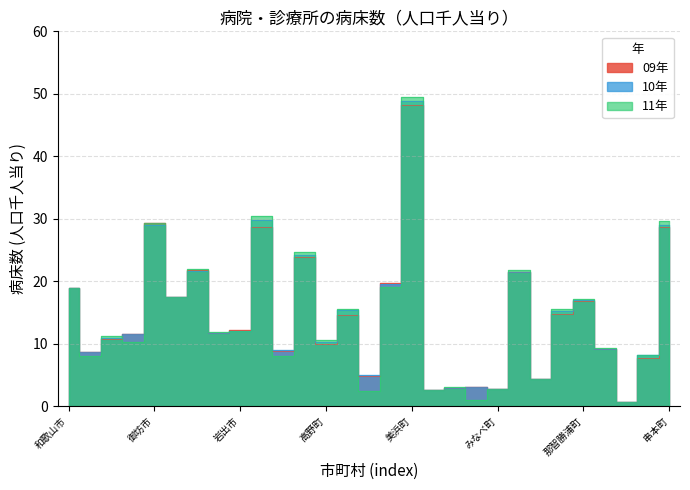

What are all the series names shown in the legend?

09年, 10年, 11年